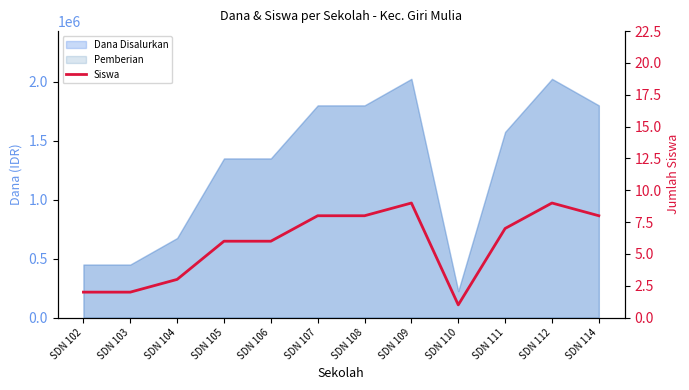

What is the value of the 3rd point from the left?

3